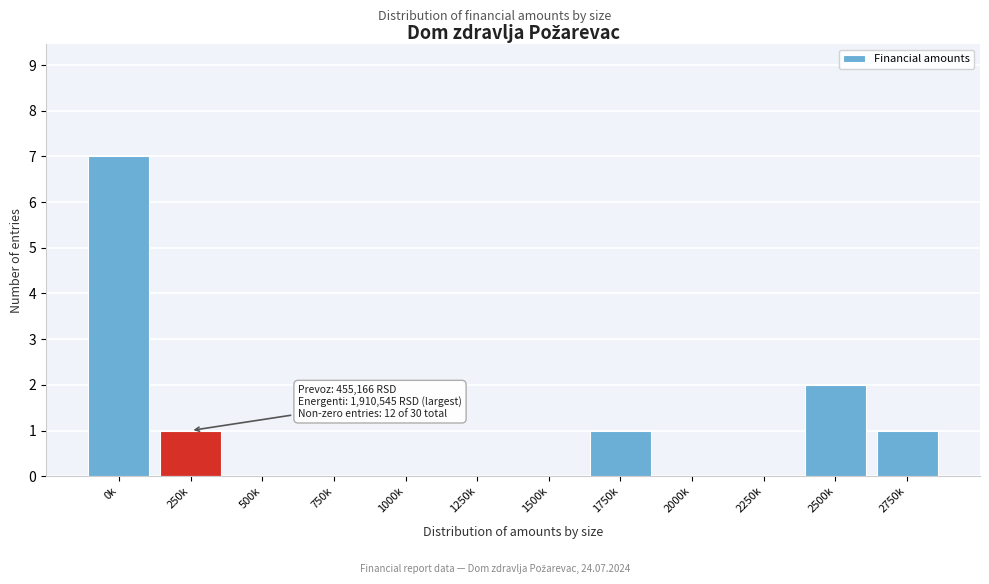

Reading left to right, list all the values displayed in this chart.

0k=7	250k=1	500k=0	750k=0	1000k=0	1250k=0	1500k=0	1750k=1	2000k=0	2250k=0	2500k=2	2750k=1